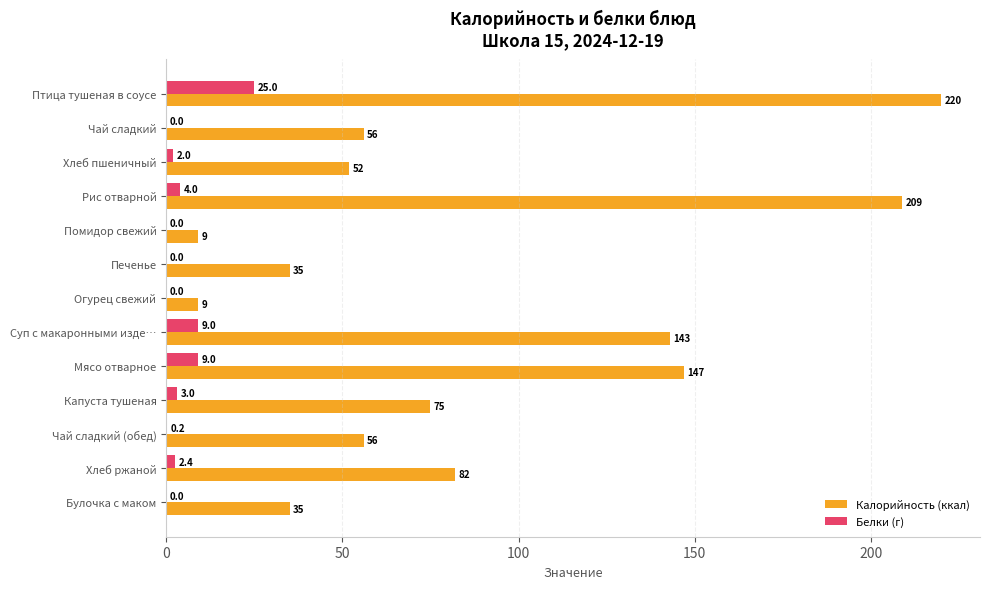

Is it true that Белки (г) equals -11.6 at Печенье?

False